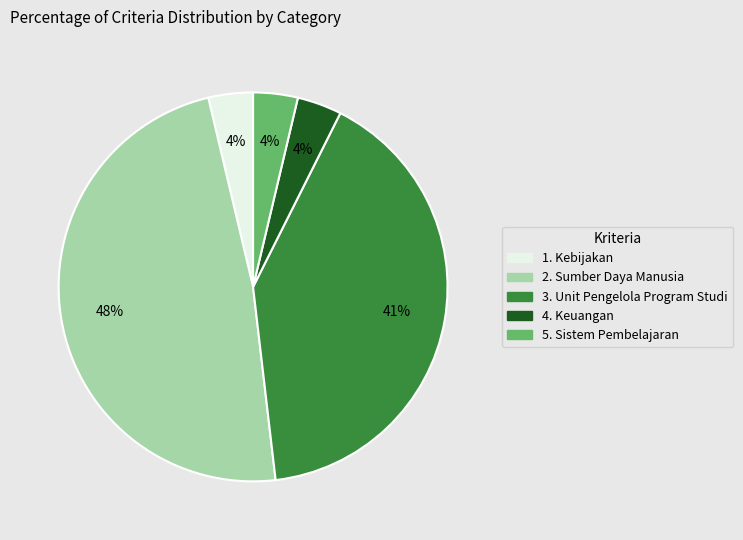

Which slice is the largest?

2. Sumber Daya Manusia